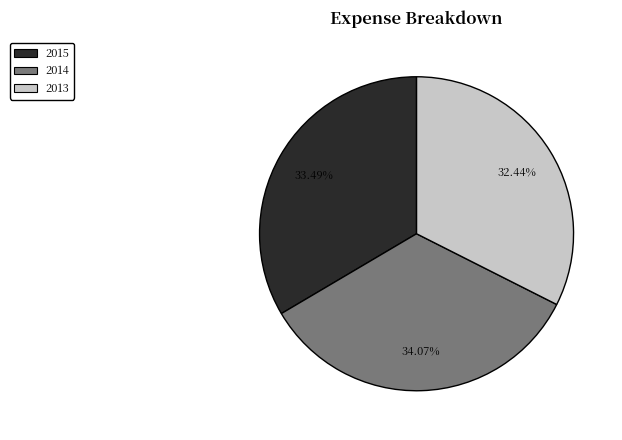

Is it true that 2015 is 23% of the pie?

False